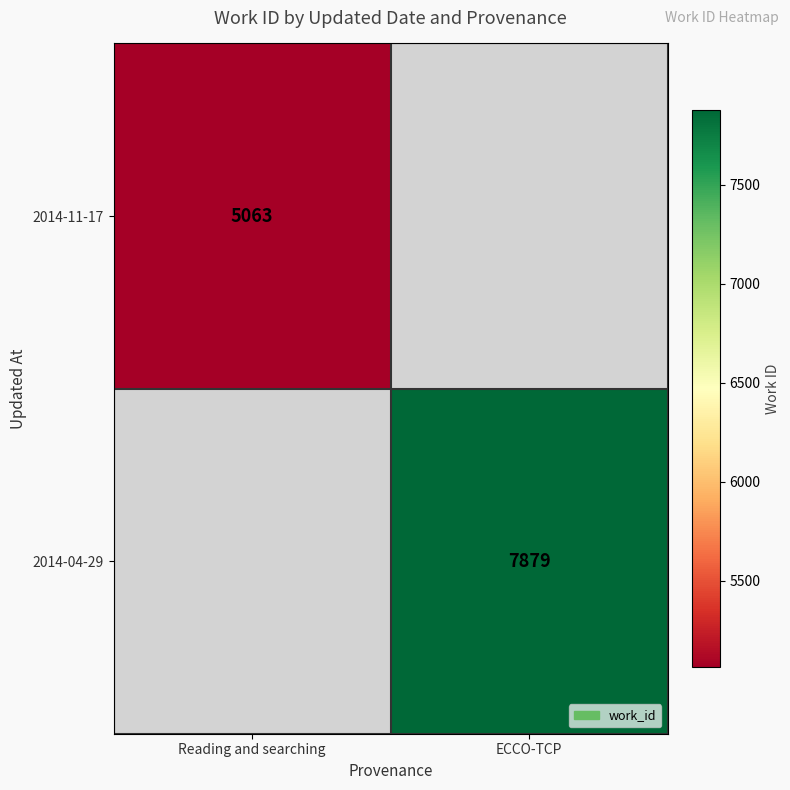

True or false: 2014-11-17 has a value of 1252 at Reading and searching.

False